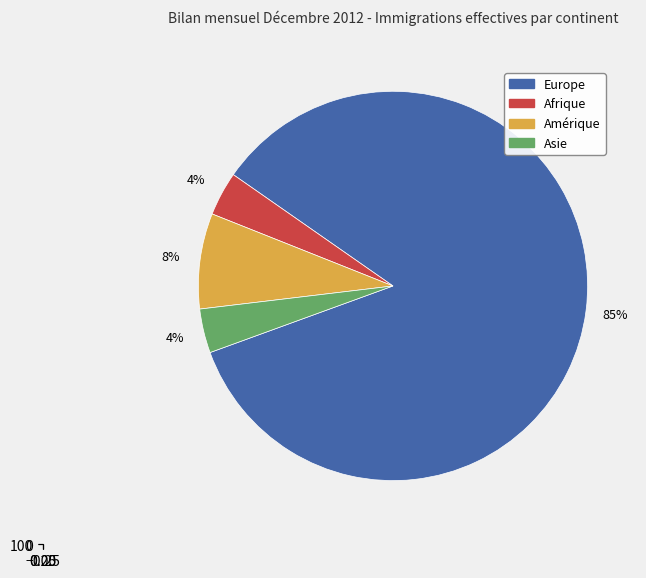

What is the change in value from Afrique to Amérique?

+7